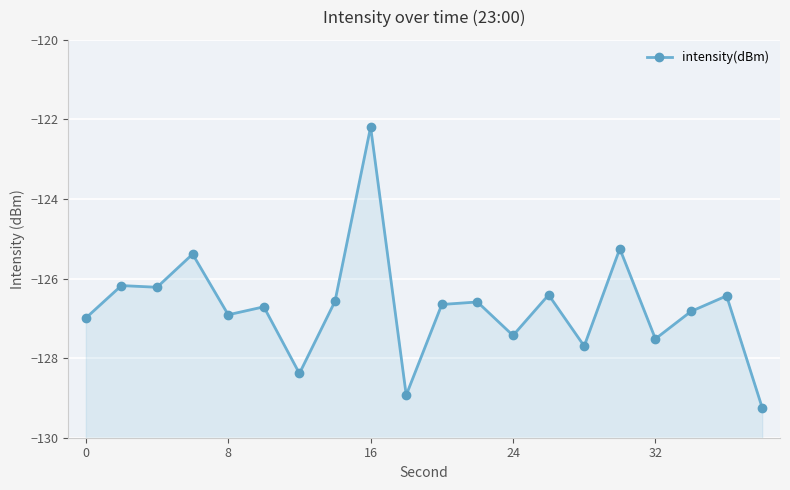

How many data points are less than -126?

17